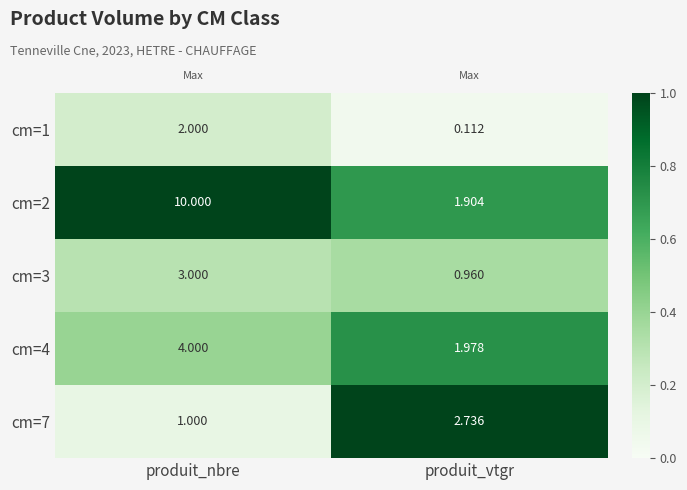

Which series has the largest total across all categories?

cm=2